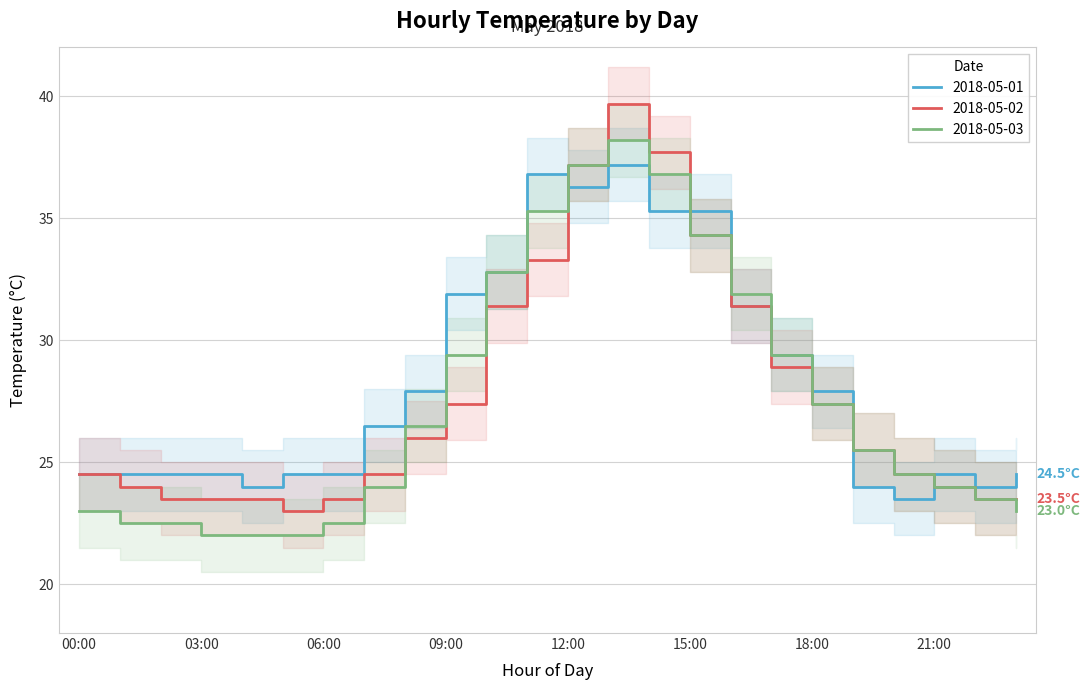

What is the spread (max minus min) of values at 01:00?

2.0